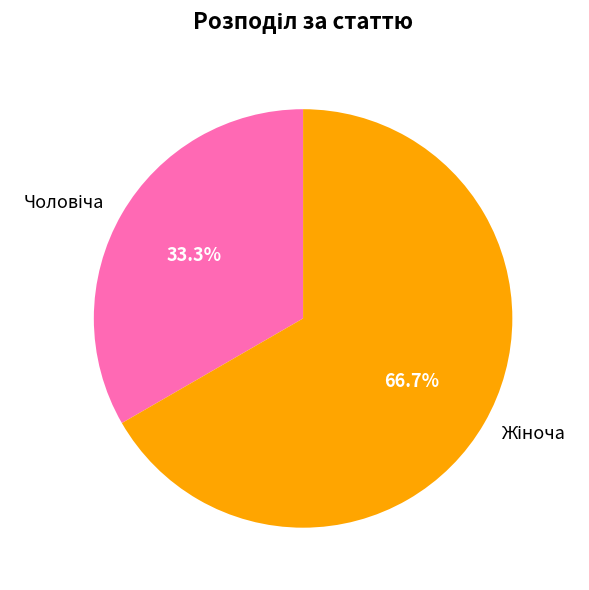

Does any single category account for the majority?

Yes